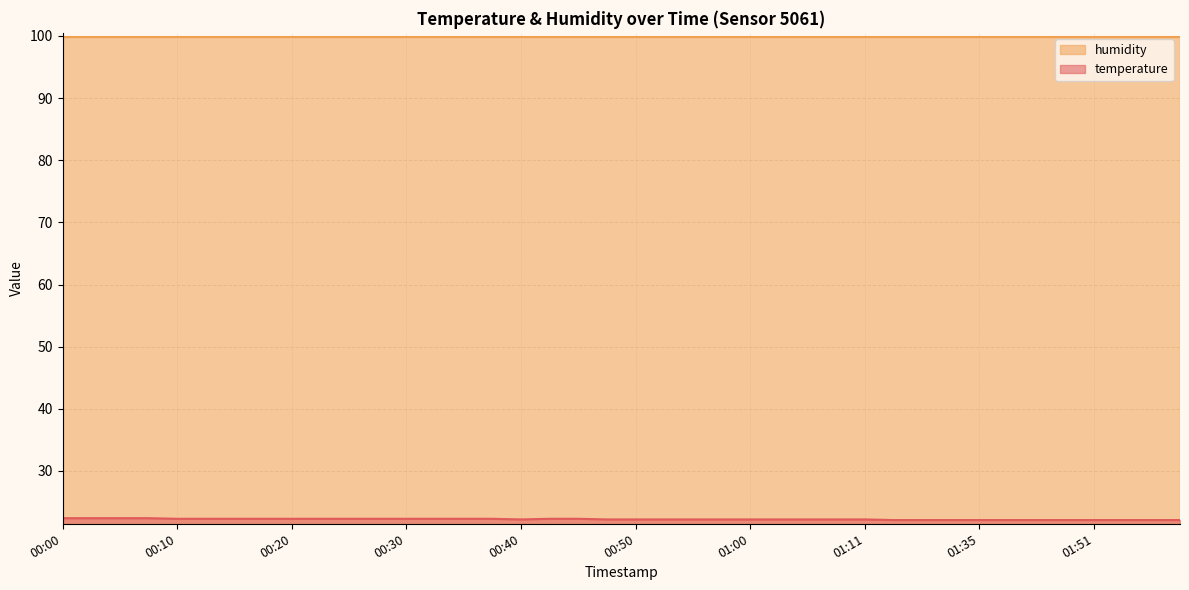

How many lines are shown in the chart?

2